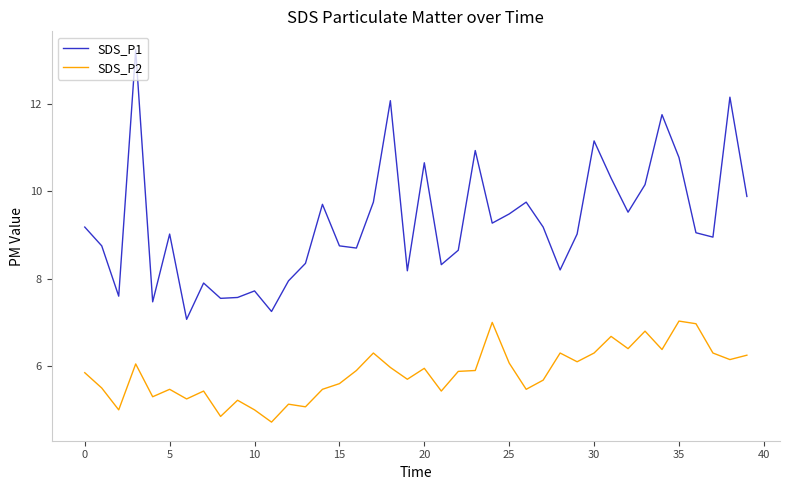

True or false: SDS_P2 and SDS_P1 intersect in this chart.

False